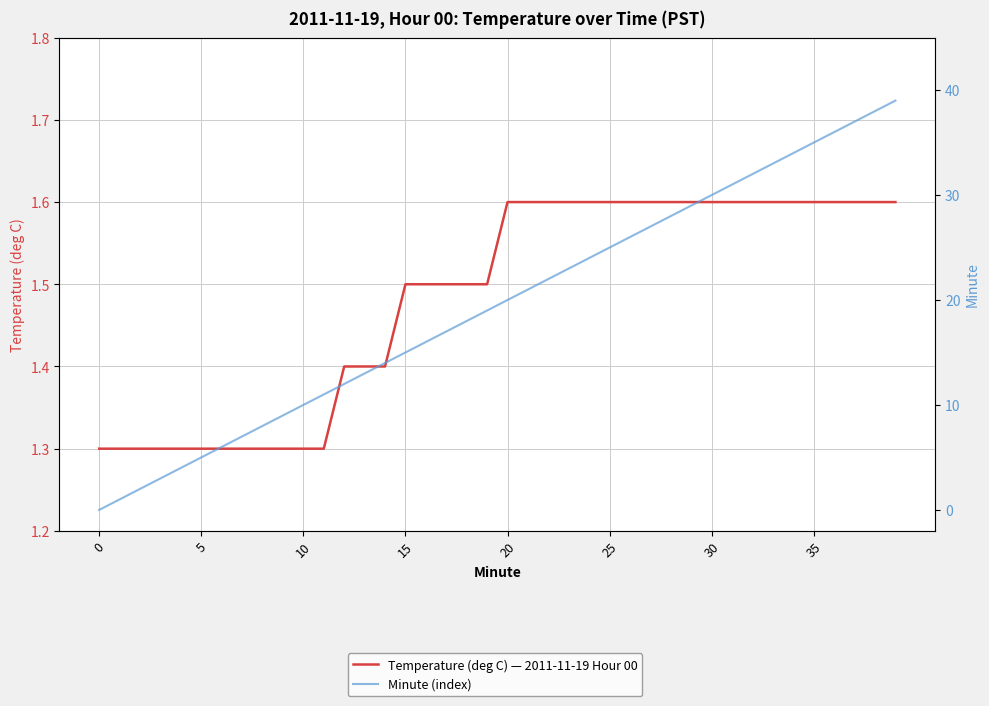

True or false: Temperature (deg C) — 2011-11-19 Hour 00 has a value of 0.6 at 30.

False